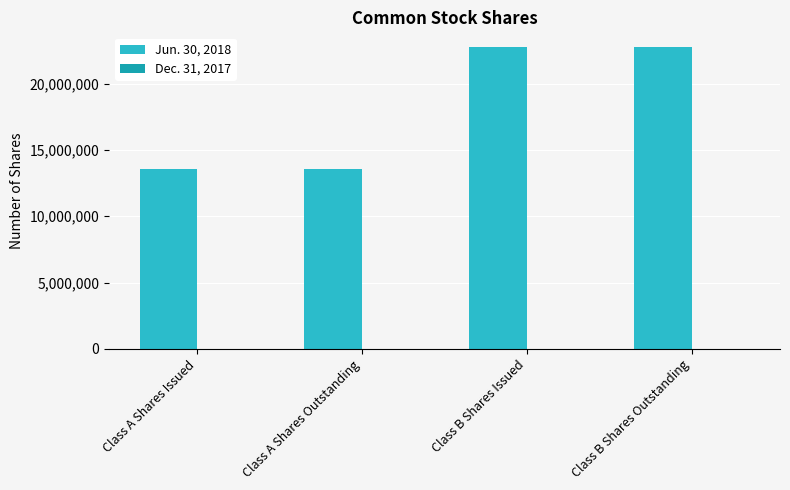

What is the greatest value displayed?

22746667